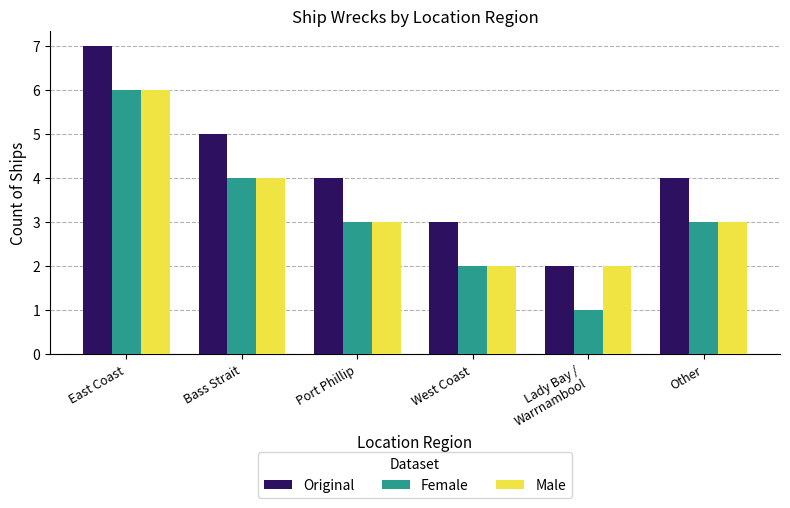

Which series has the largest total across all categories?

Original